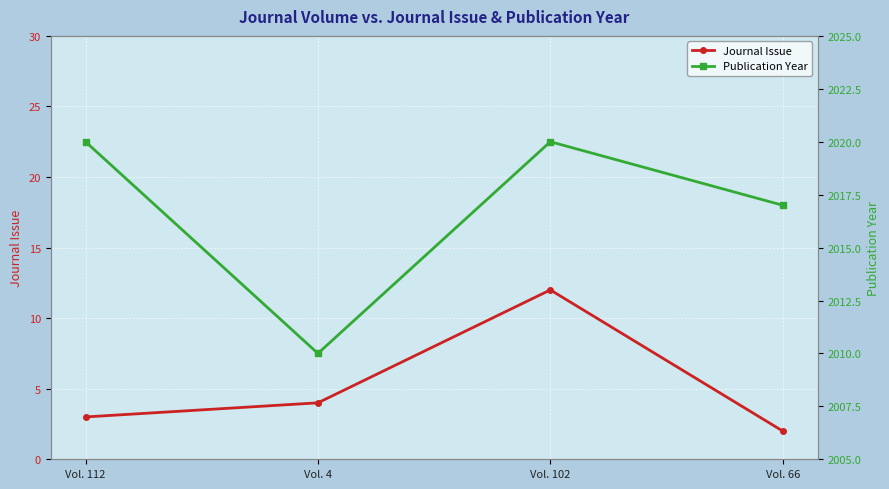

At which category is the sum across all series the highest?

Vol. 102